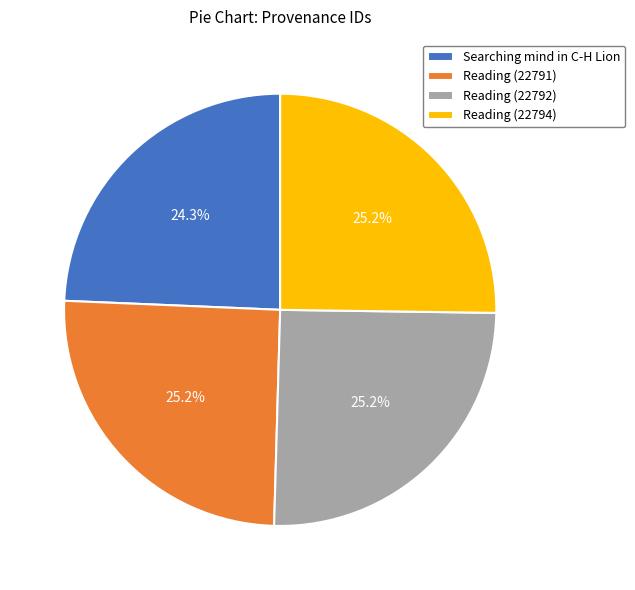

The Reading (22791) slice represents 25% of the pie. True or false?

True